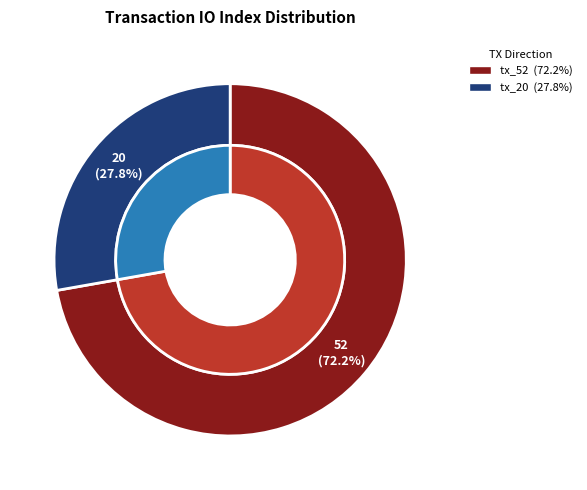

What is the ratio of the value at tx_52 to the value at tx_20?

2.6